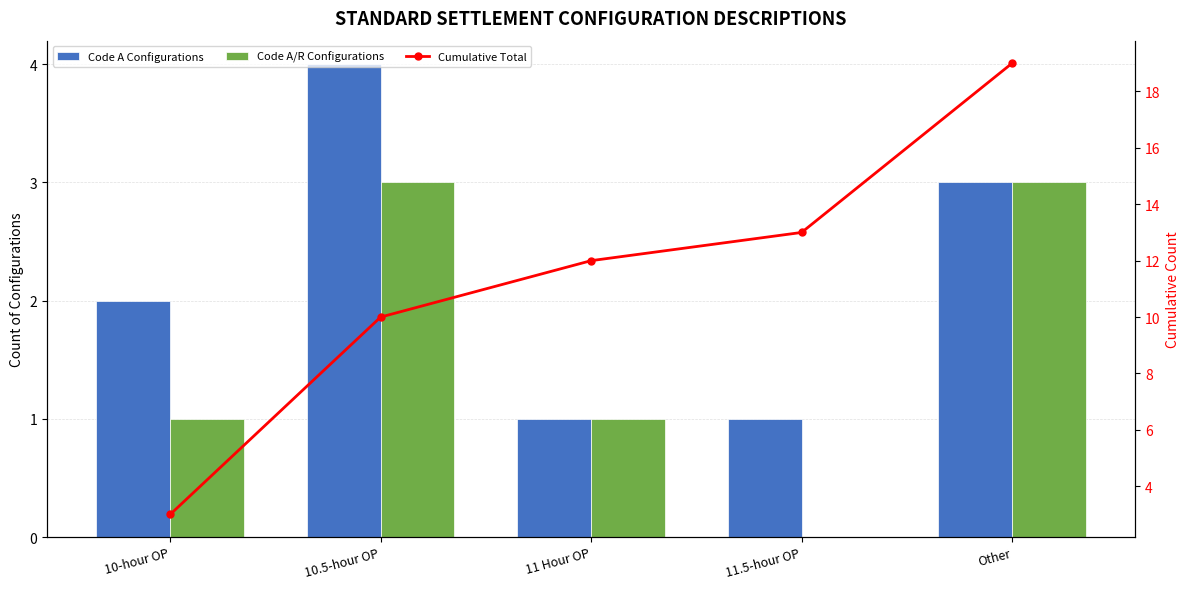

Does the chart contain stacked bars?

No